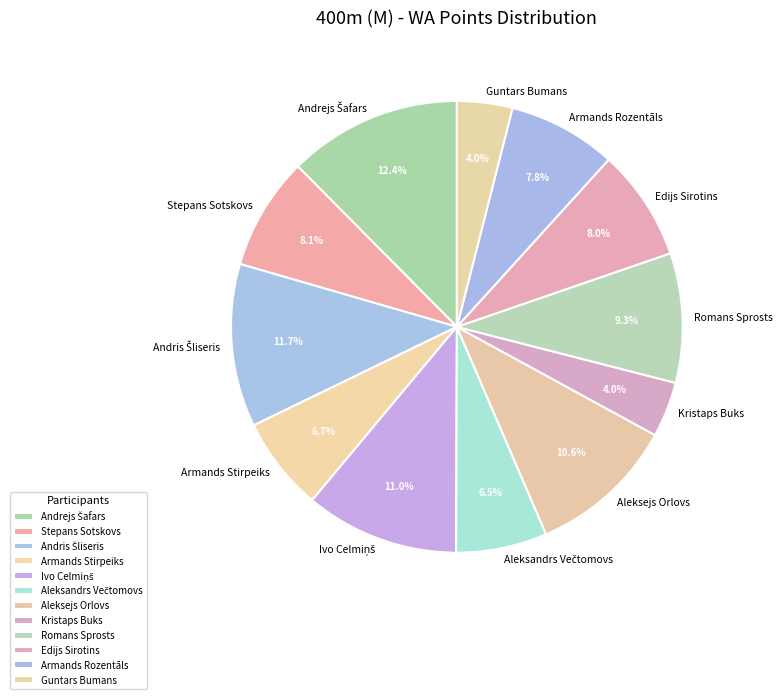

Which has a higher value, Romans Sprosts or Aleksejs Orlovs?

Aleksejs Orlovs